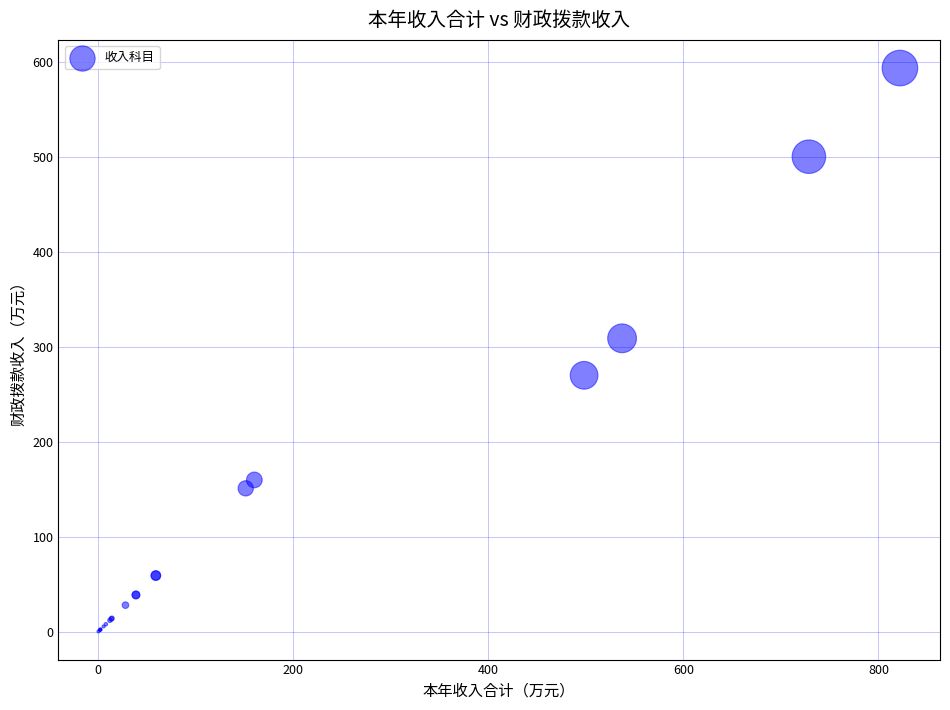

What Y value in the scatter plot is closest to 297?

309.1